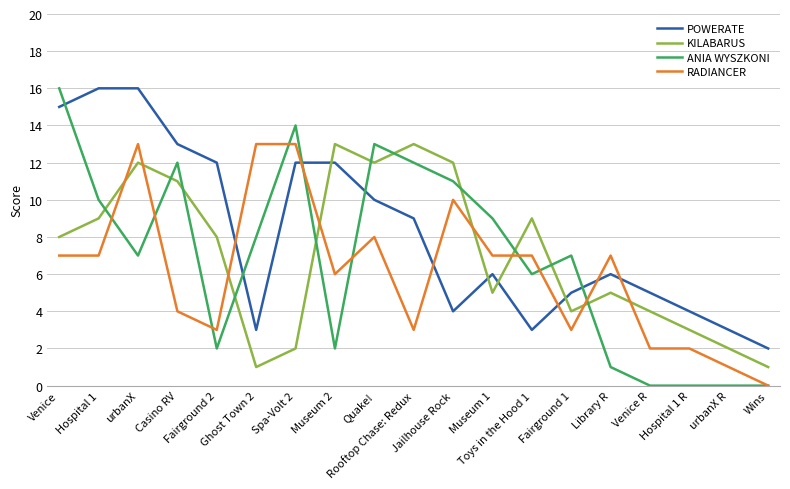

What is the total value across all series at Jailhouse Rock?

37